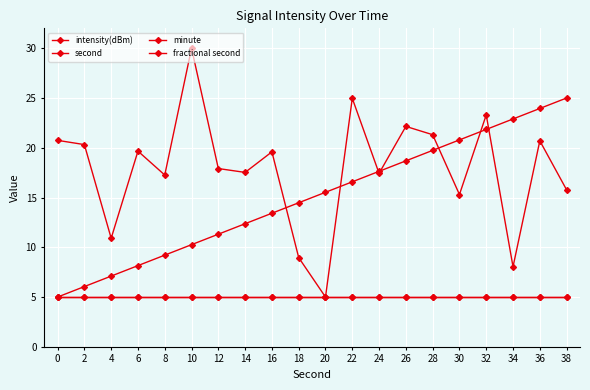

What is the spread (max minus min) of values at 8?

12.3